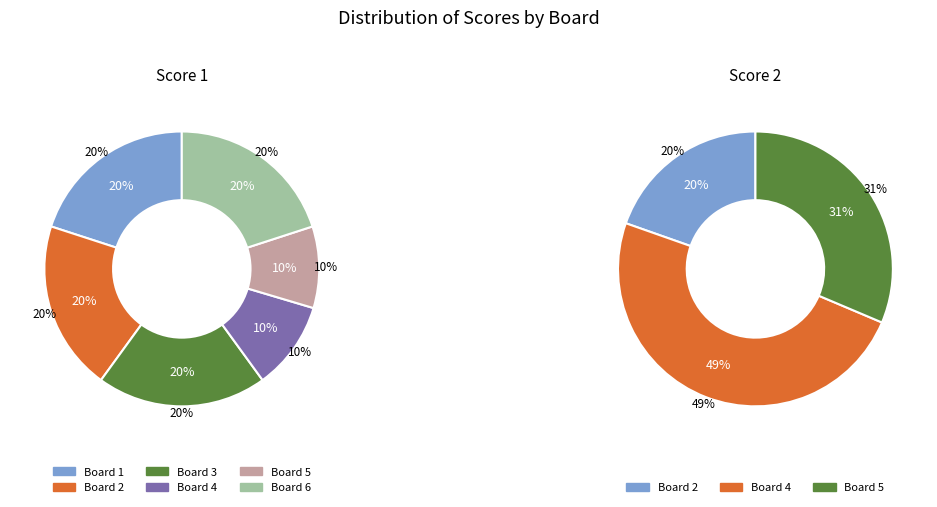

Rank the categories by Score 1 value from highest to lowest.

Board 1, Board 2, Board 3, Board 6, Board 4, Board 5